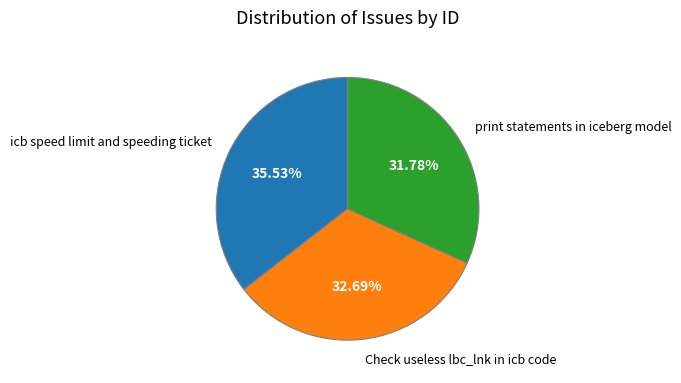

How many slices are in this pie chart?

3